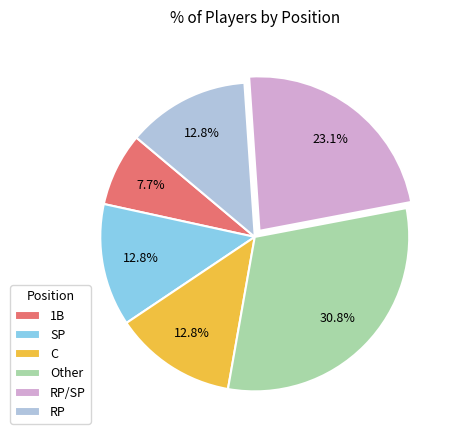

To the nearest percent, what portion does Other represent?

31%